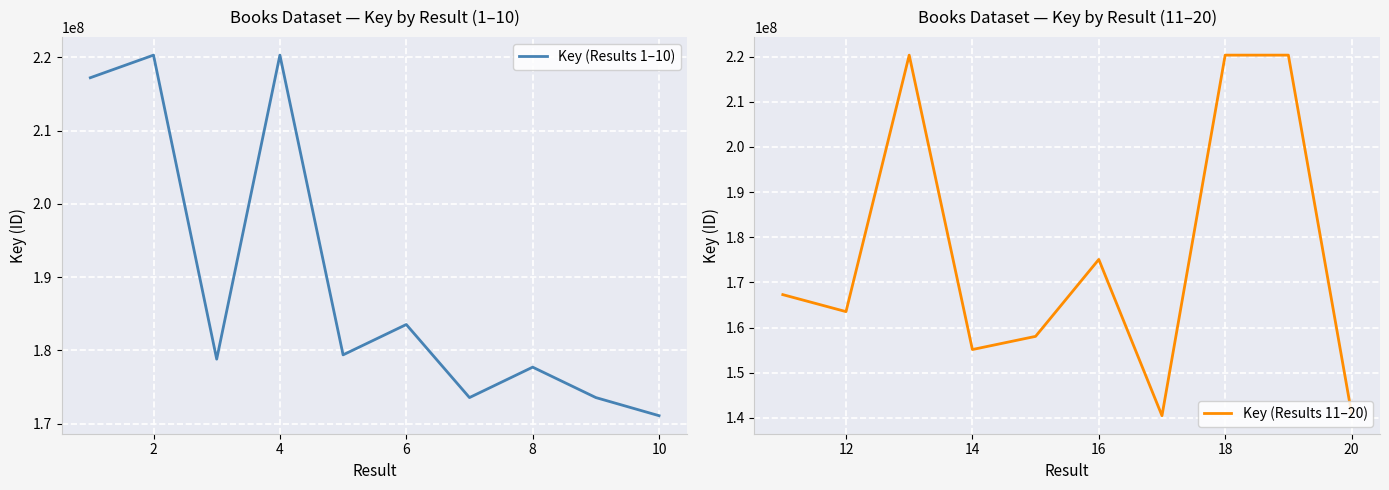

What is the maximum value for Key (Results 11–20)?

220314523